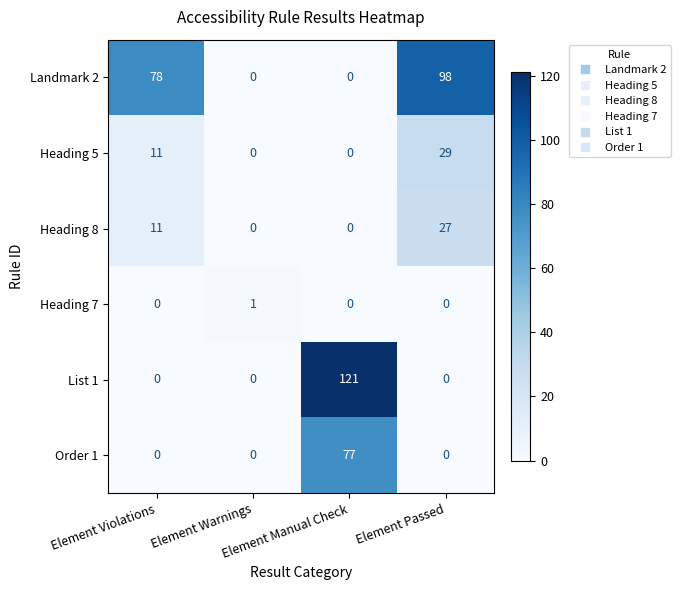

At which category is the sum across all series the highest?

Element Manual Check